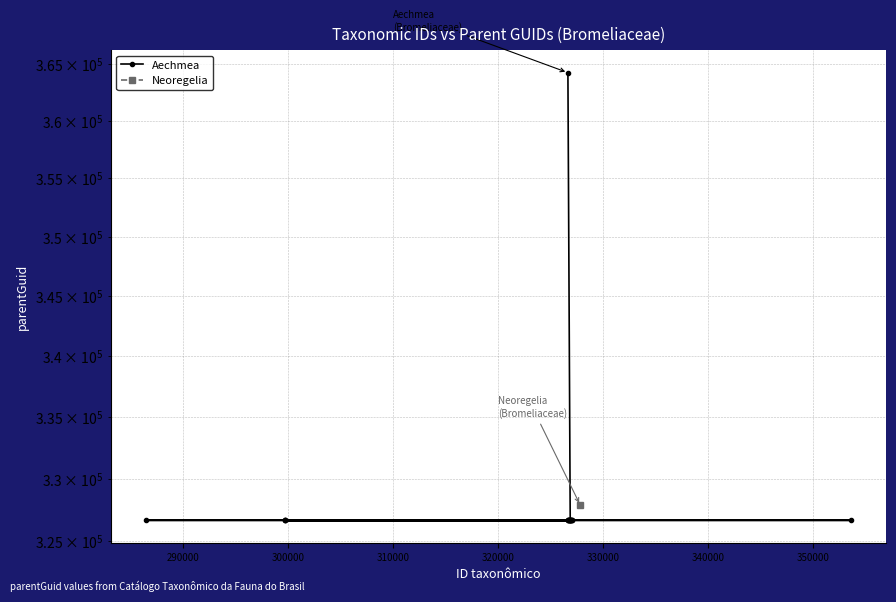

The value at 360000 is 509901. True or false?

False